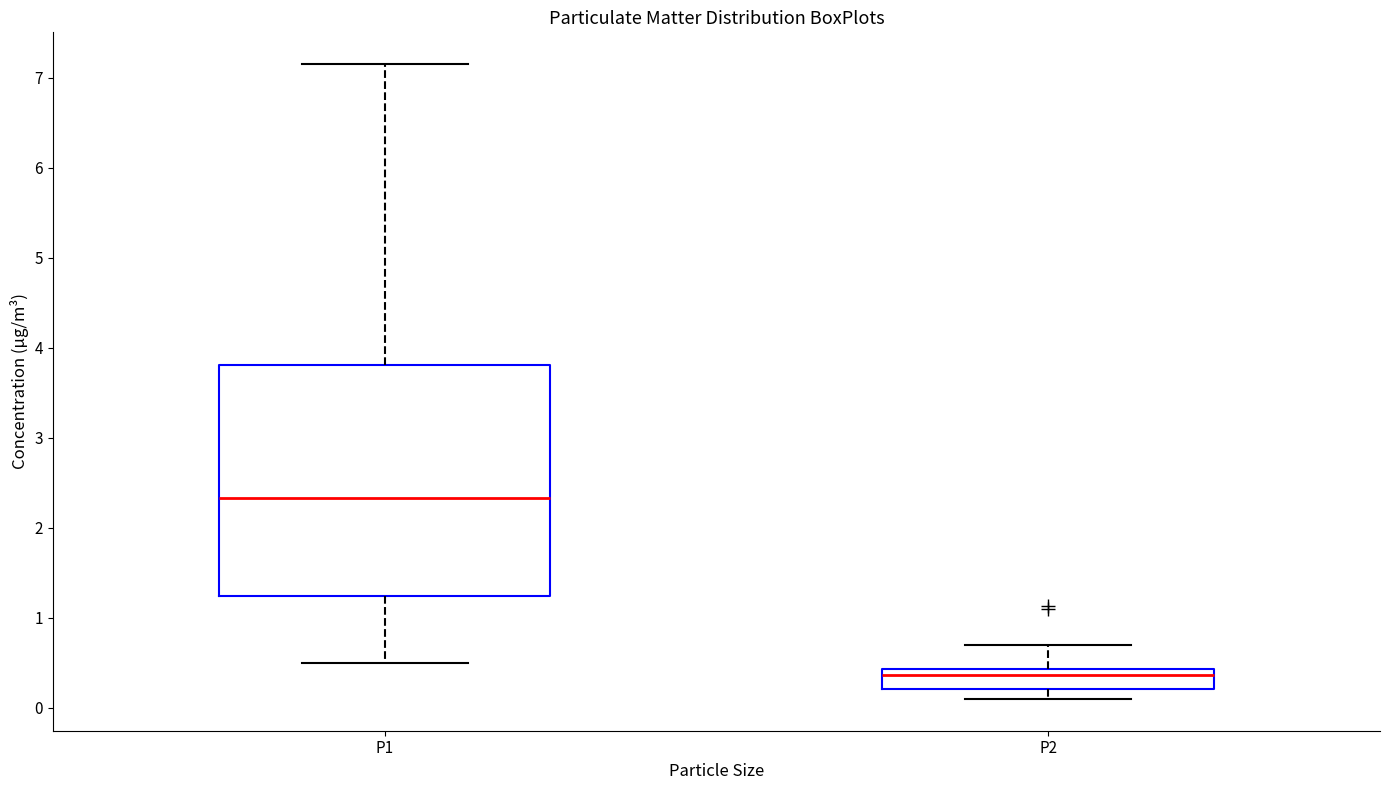

Which box's median line is the lowest?

P2